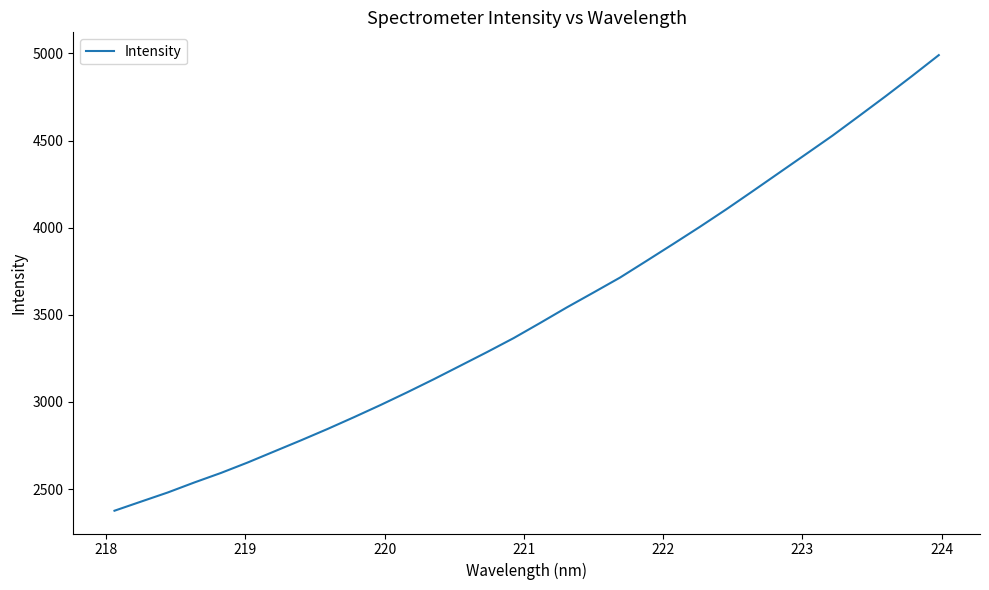

What is the maximum value shown in the chart?

4990.7